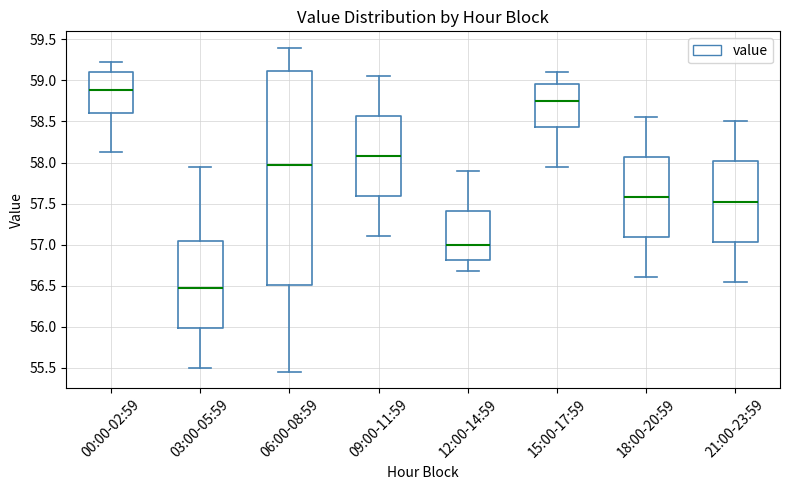

Which box has the lowest median line?

03:00-05:59